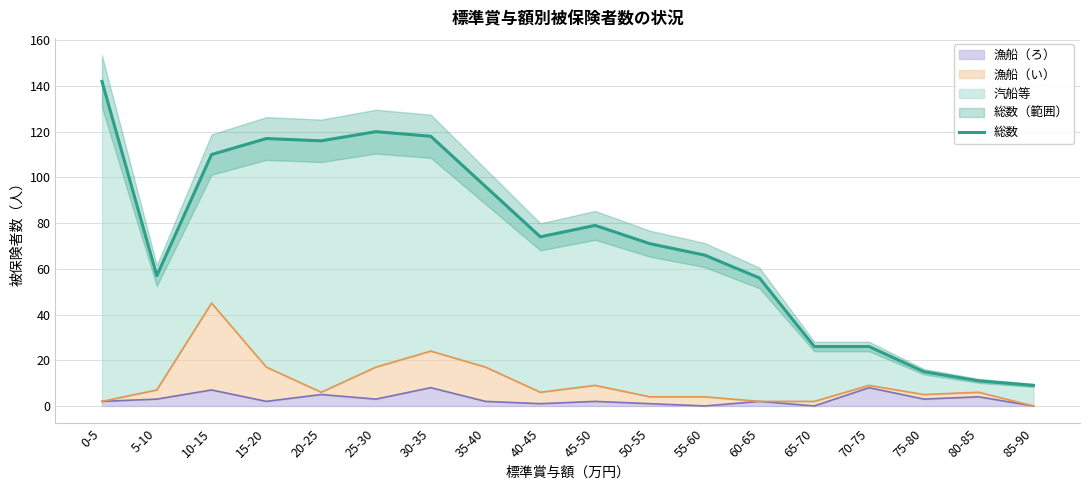

Which label corresponds to the smallest value in the chart?

85-90